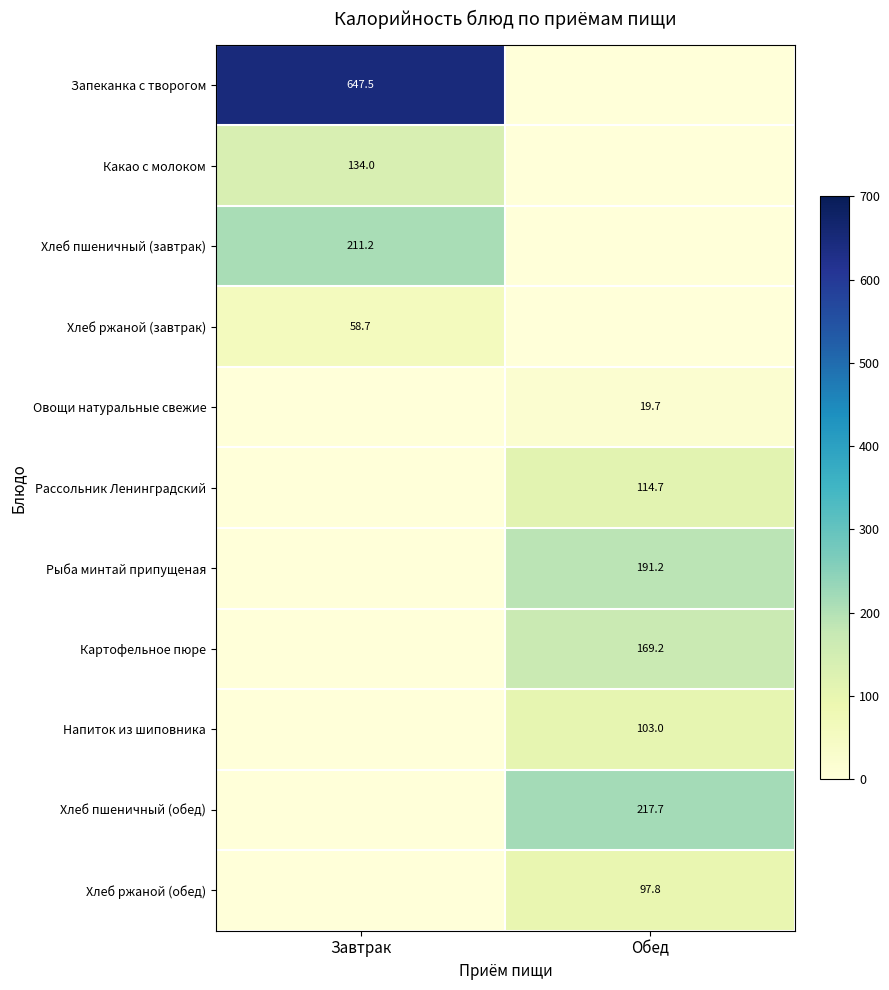

Is it true that Напиток из шиповника equals 144.9 at Обед?

False